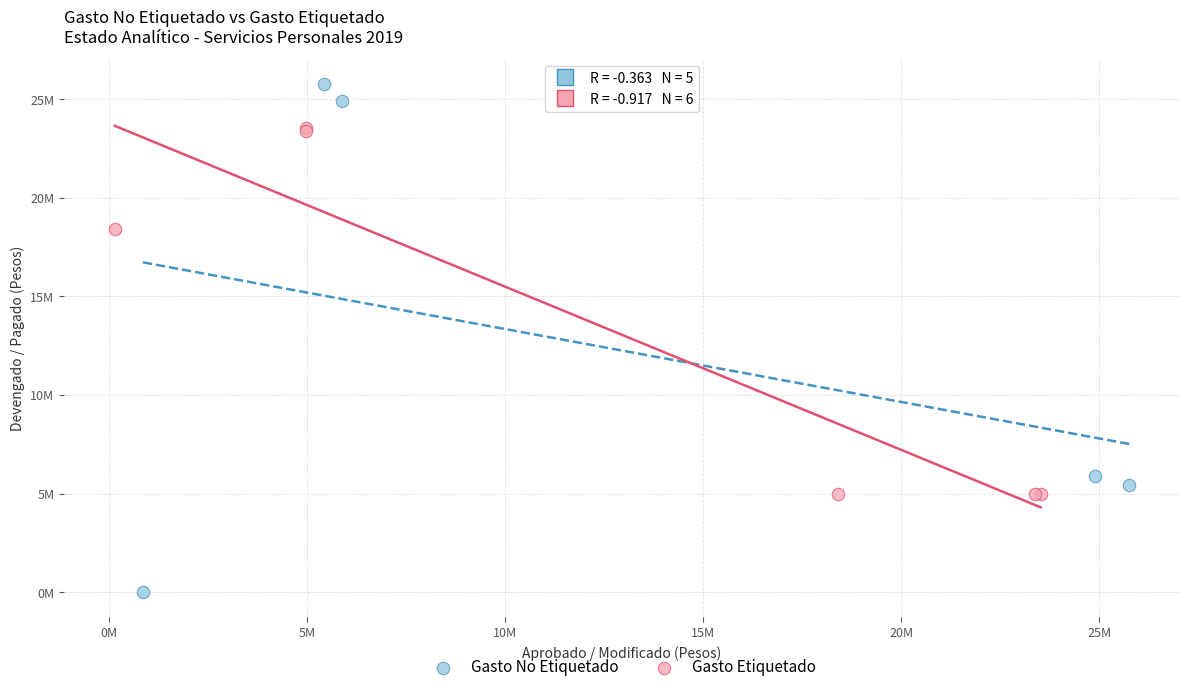

Which series contains the highest Y value?

Gasto No Etiquetado